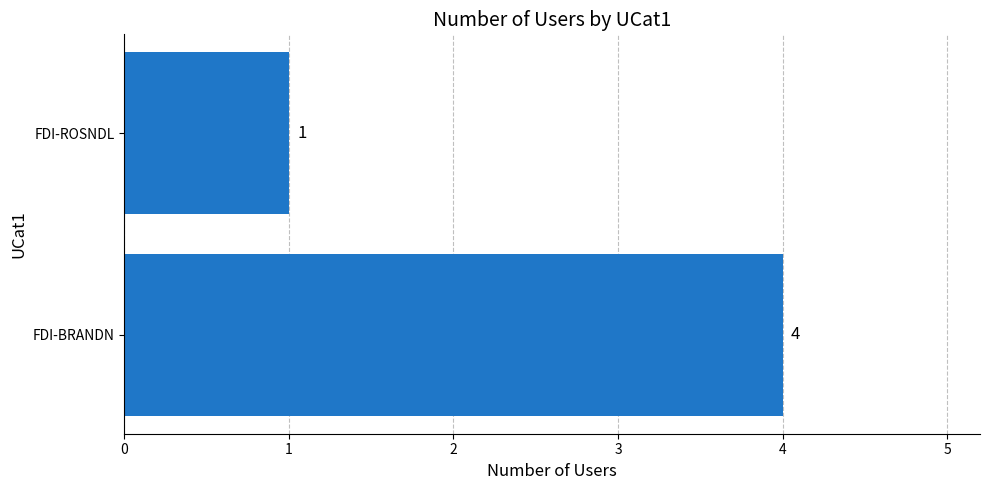

At which category does the chart reach its peak across all series?

FDI-BRANDN